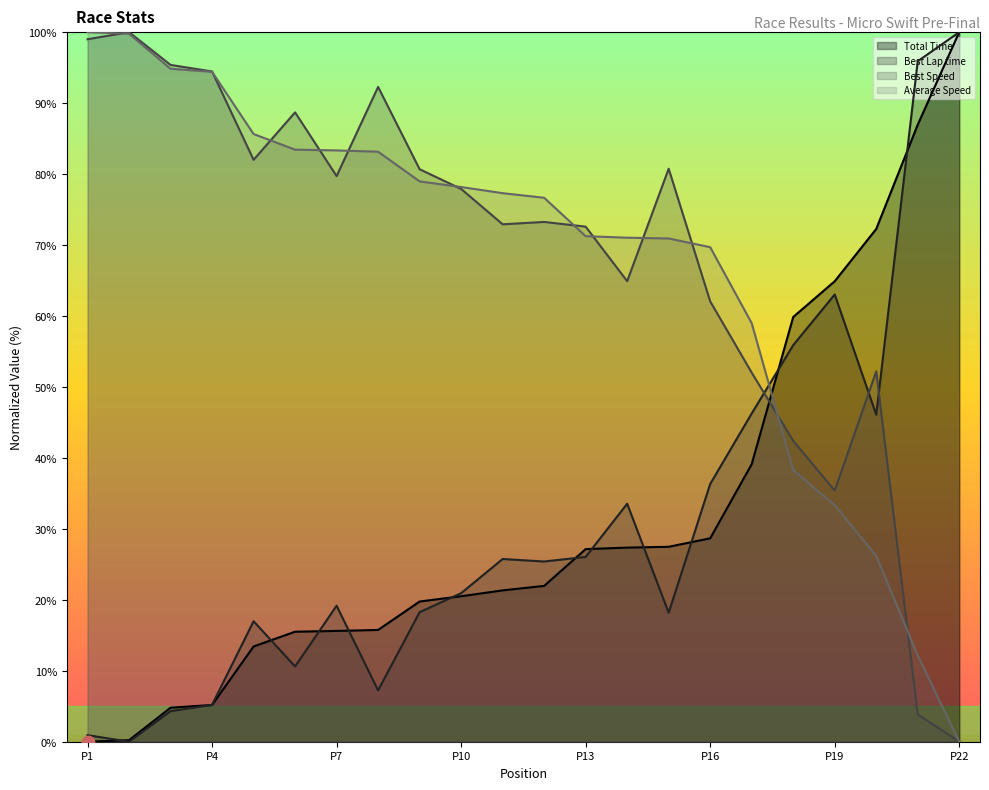

Which series contains the lowest Y value?

Total Time